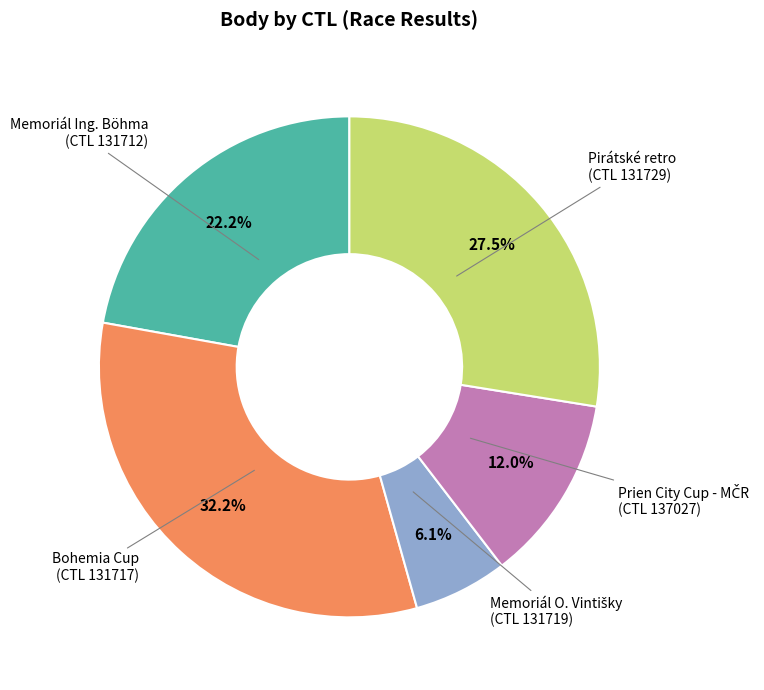

Does any single category account for the majority?

No